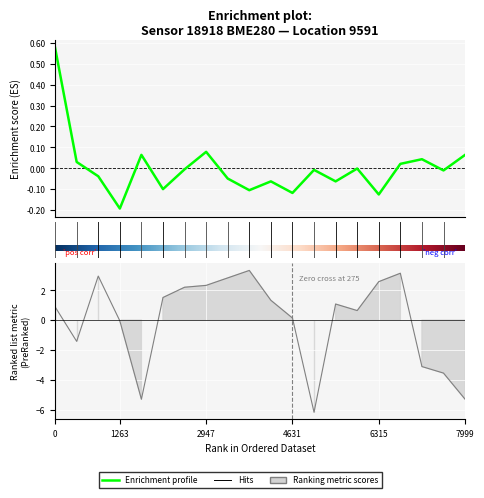

What is the minimum value shown in the chart?

-6.2